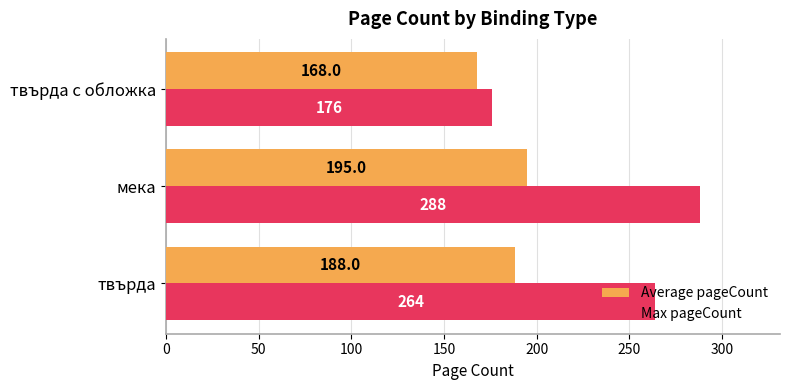

The value of Average pageCount at твърда с обложка is 168. True or false?

True